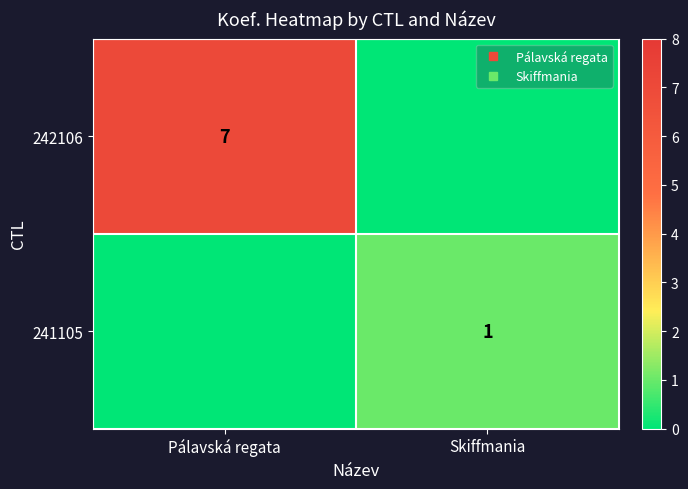

The value of 242106 at Skiffmania is 0. True or false?

True